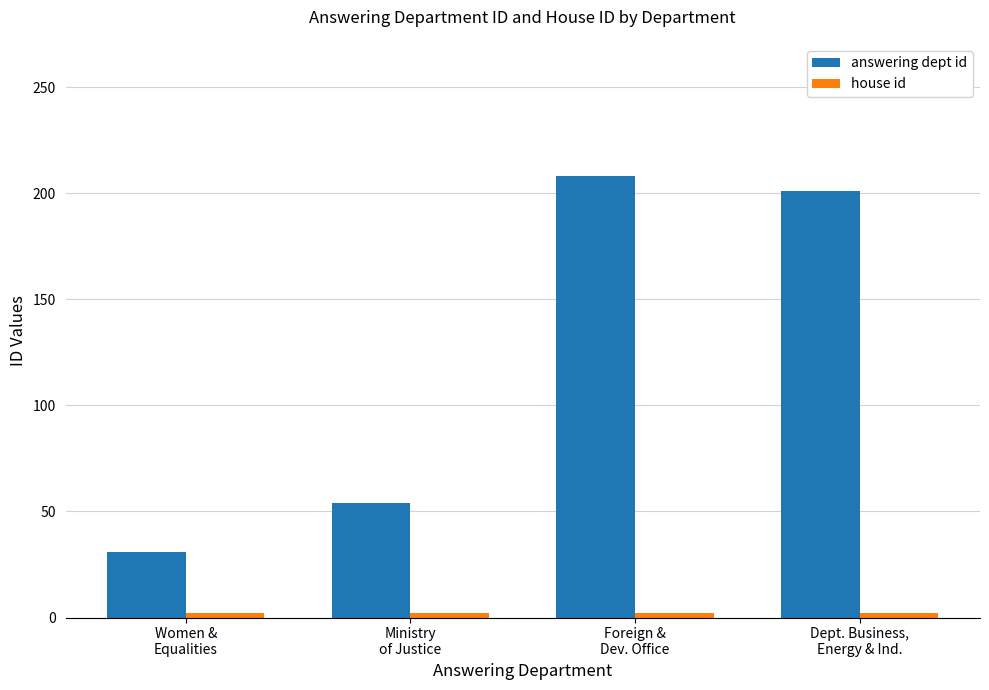

What is the label of the 2nd bar from the left?

Ministry
of Justice